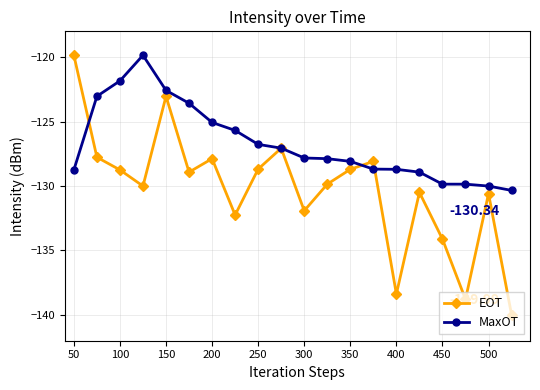

Does the chart display data point markers on the line(s)?

Yes